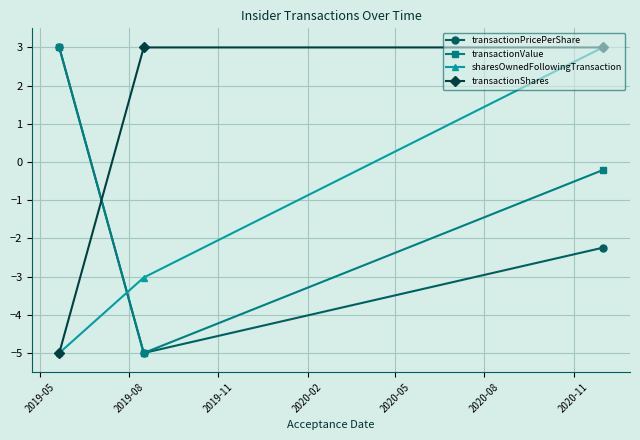

How many data points in sharesOwnedFollowingTransaction are less than -3?

2